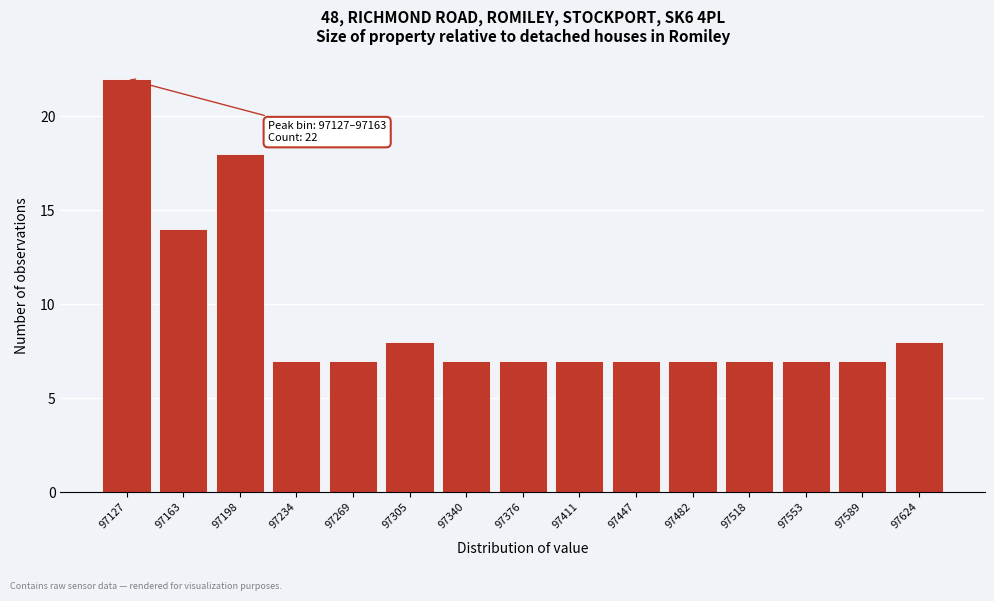

Reading right to left, transcribe all the data shown in this chart.

97624=8	97589=7	97553=7	97518=7	97482=7	97447=7	97411=7	97376=7	97340=7	97305=8	97269=7	97234=7	97198=18	97163=14	97127=22